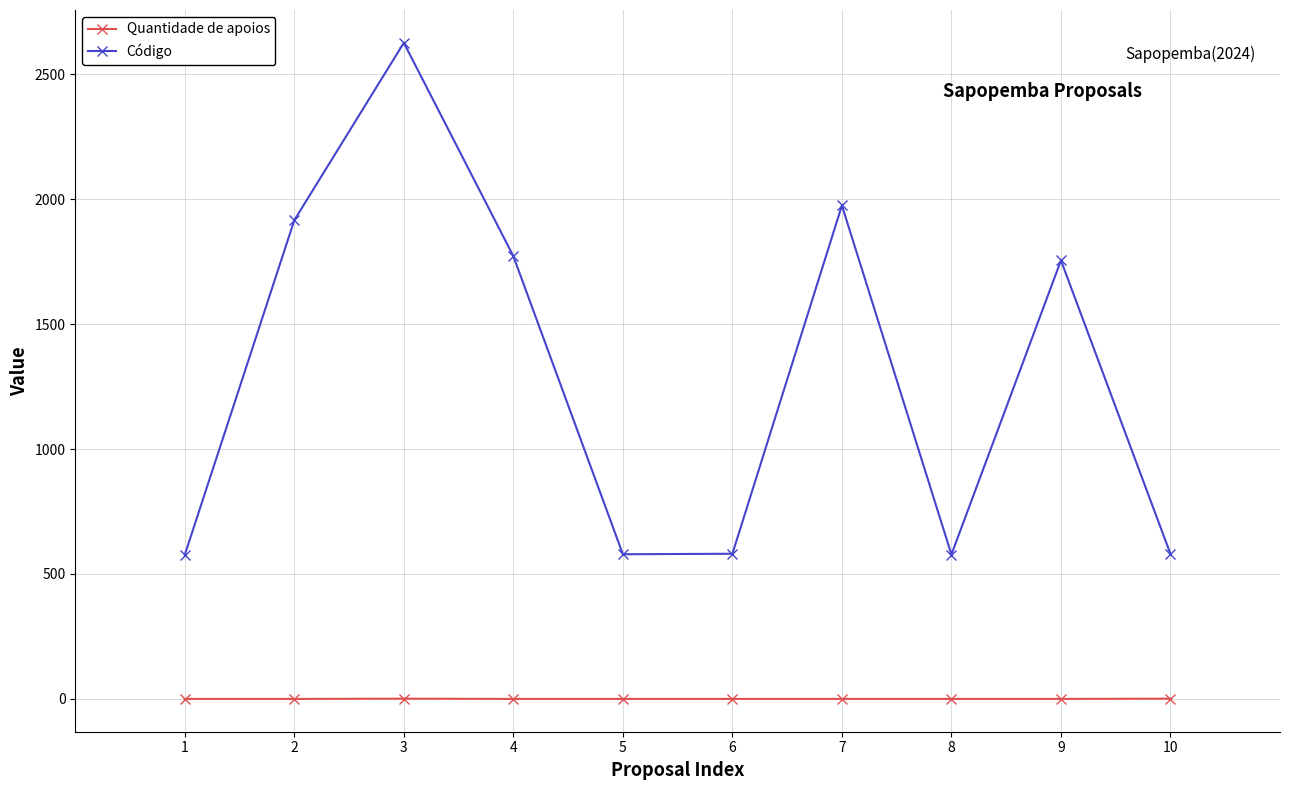

At how many categories does at least one series exceed 665?

5